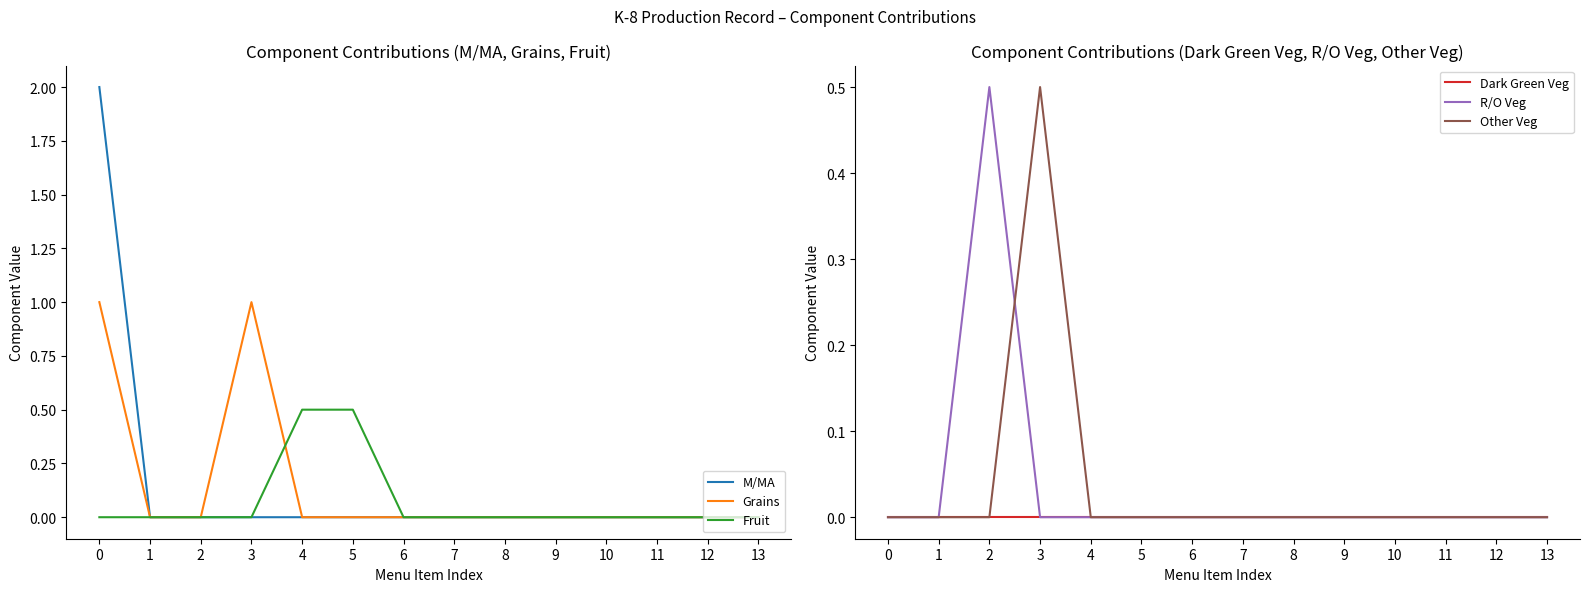

Which series has the largest total across all categories?

M/MA